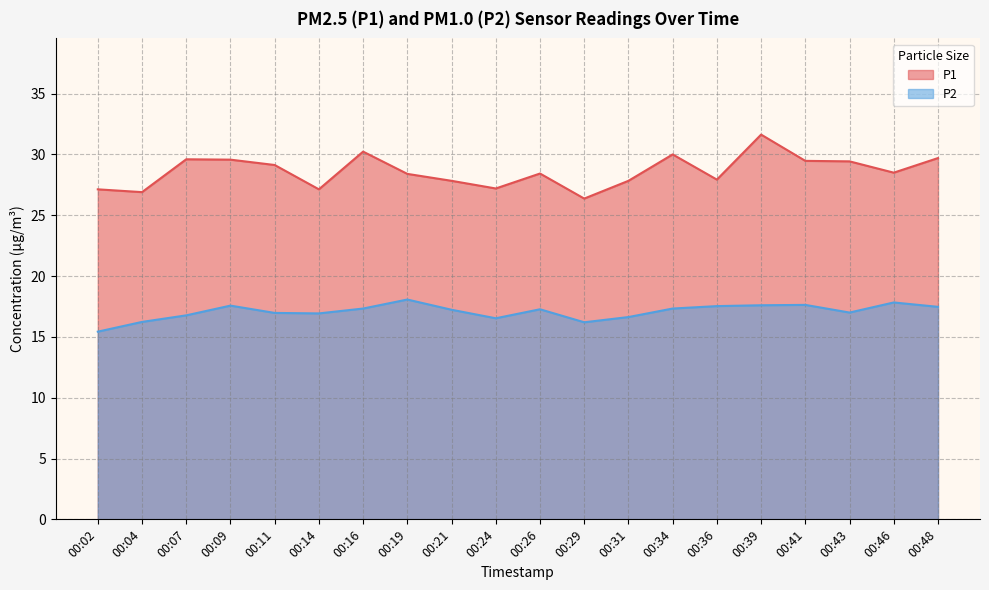

Which series has the largest total across all categories?

P1